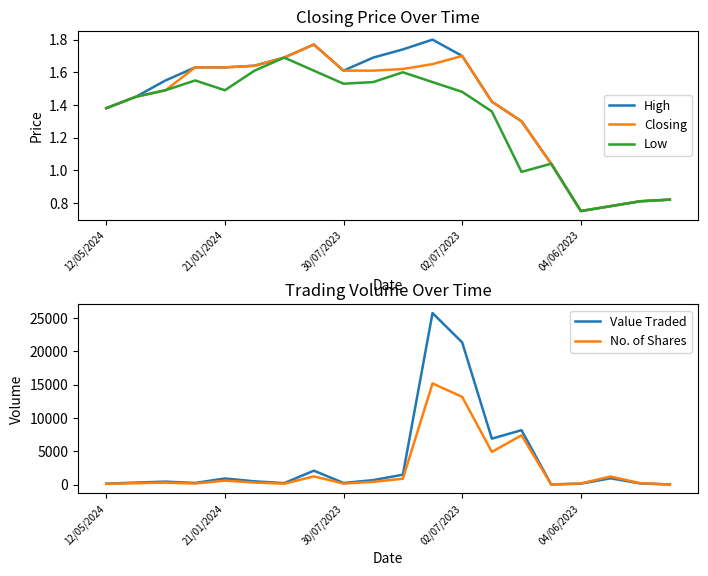

Is it true that High equals 0.6 at 14?

False